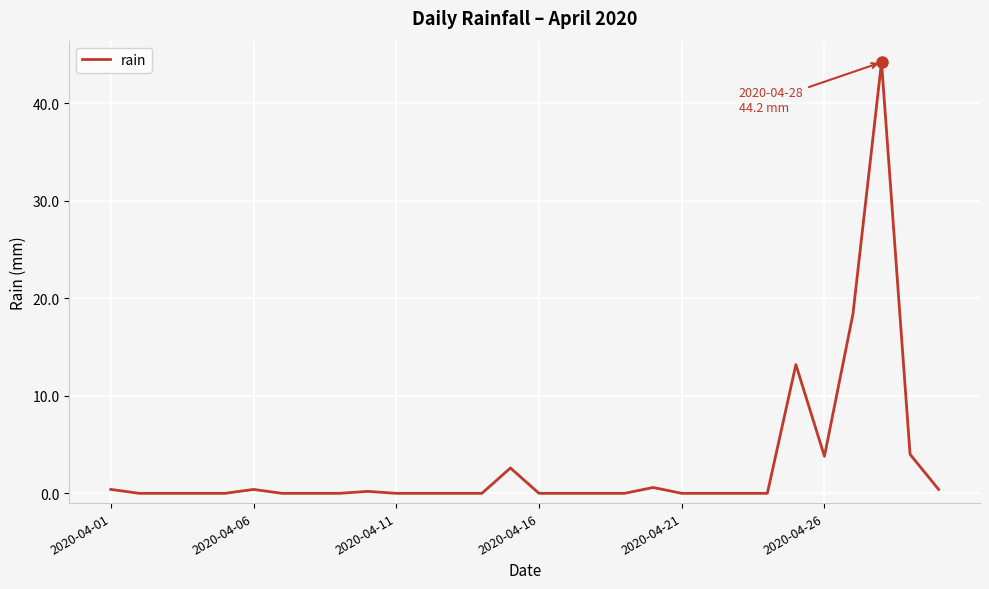

What is the maximum value shown in the chart?

44.2